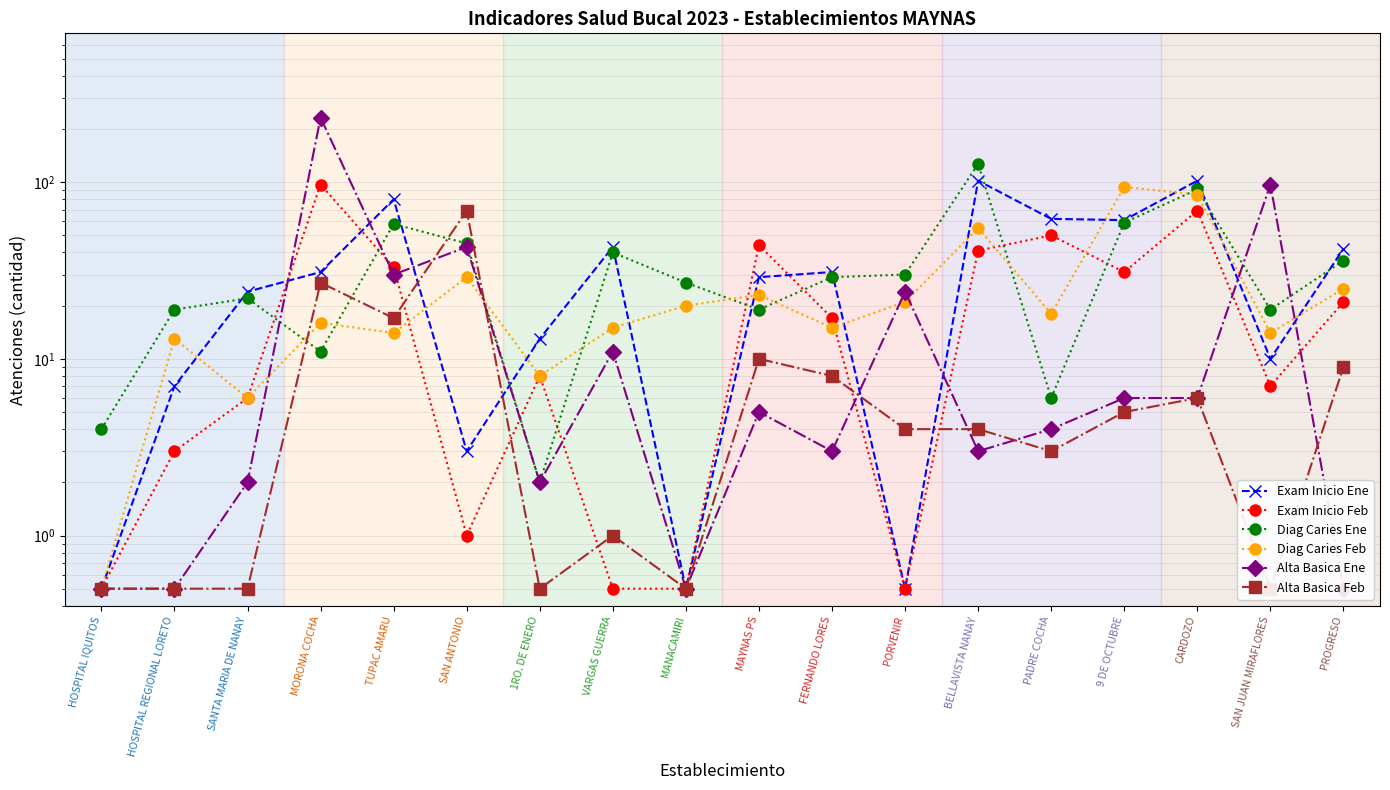

True or false: Diag Caries Ene and Alta Basica Ene intersect in this chart.

True